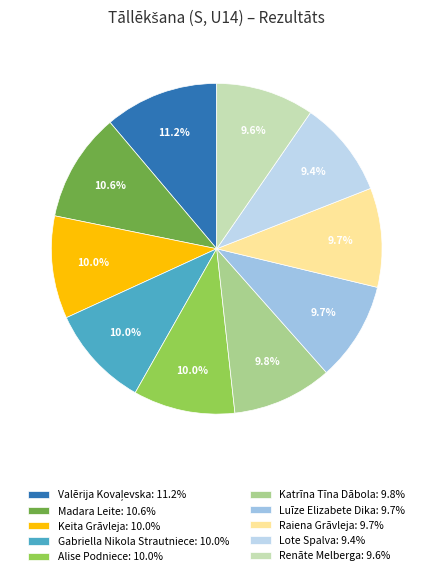

To the nearest percent, what is the difference between the largest and smallest slice percentages?

2%